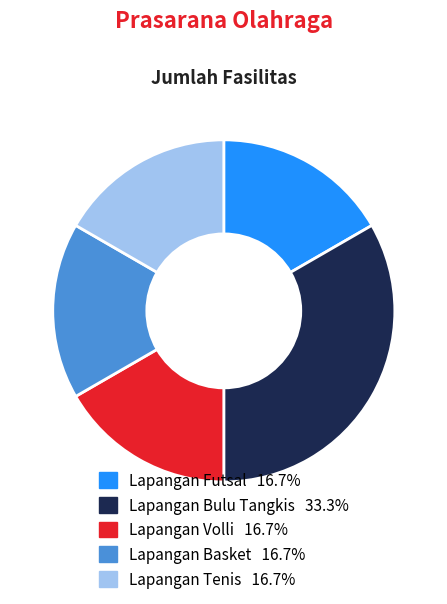

Is there a majority slice in this chart?

No